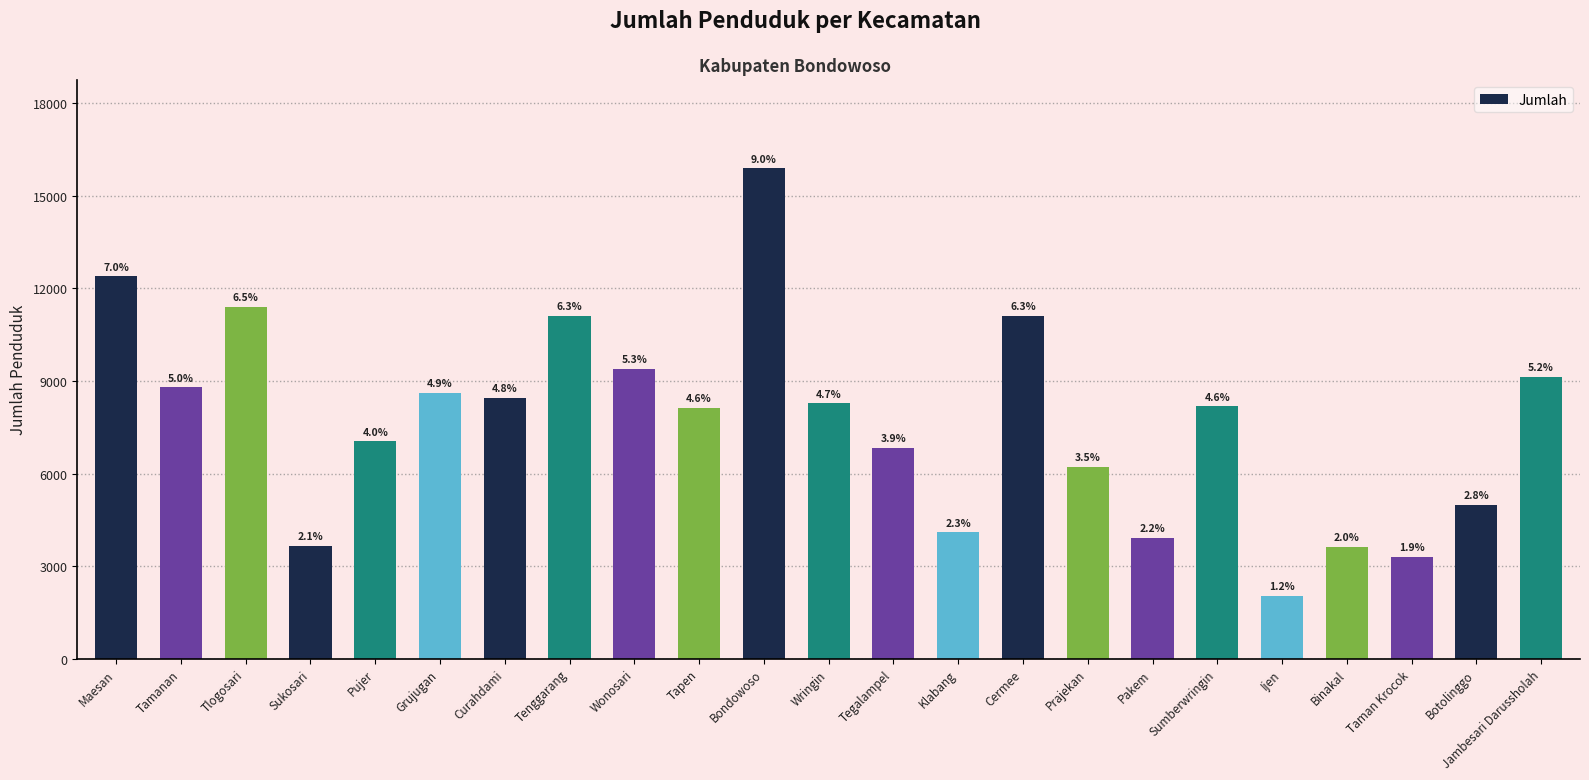

How many bars are there in total?

23